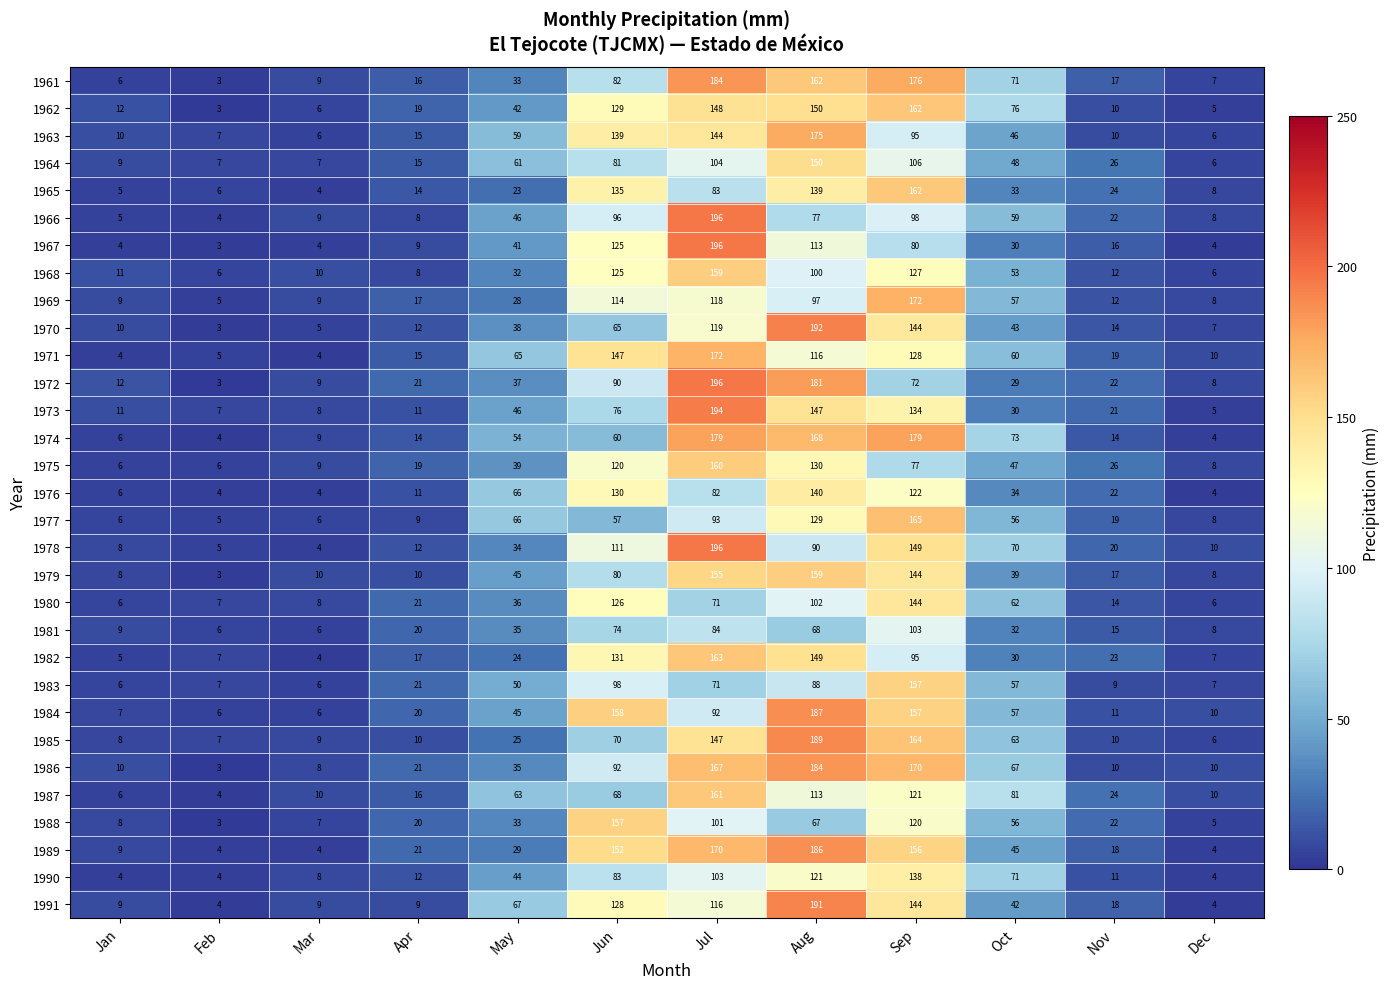

Is it true that 1967 equals 6 at Dec?

False